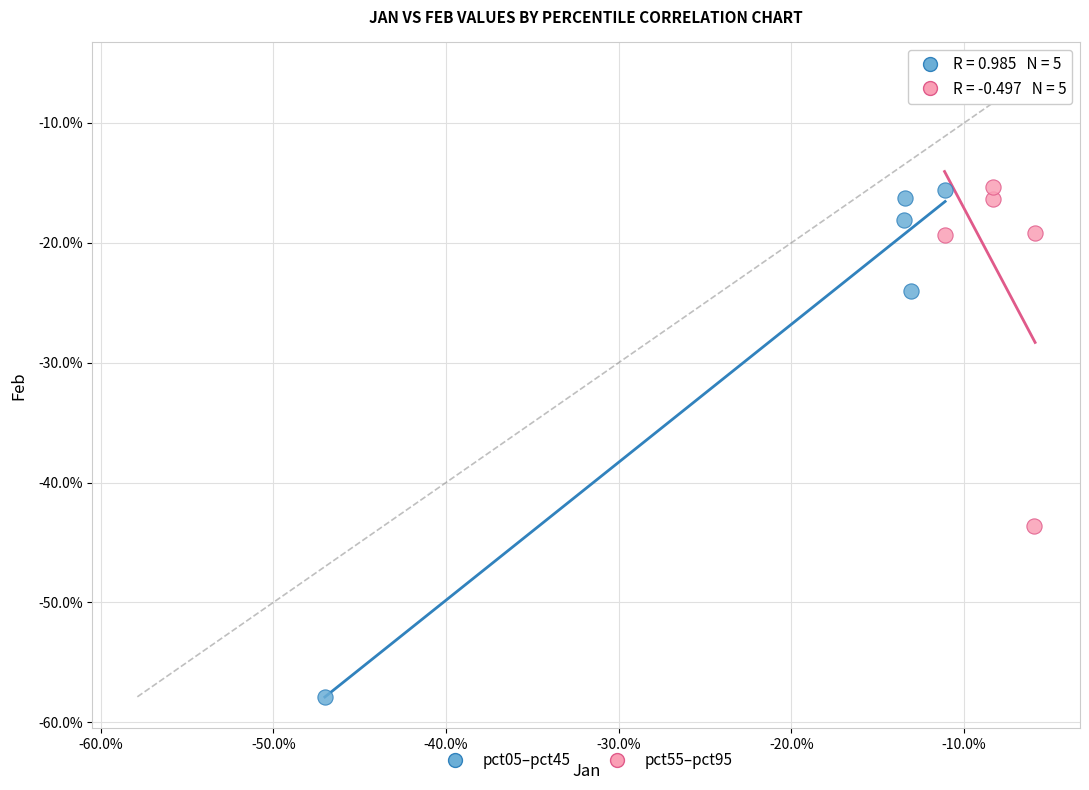

Which series has the widest spread of Y values?

pct05–pct45